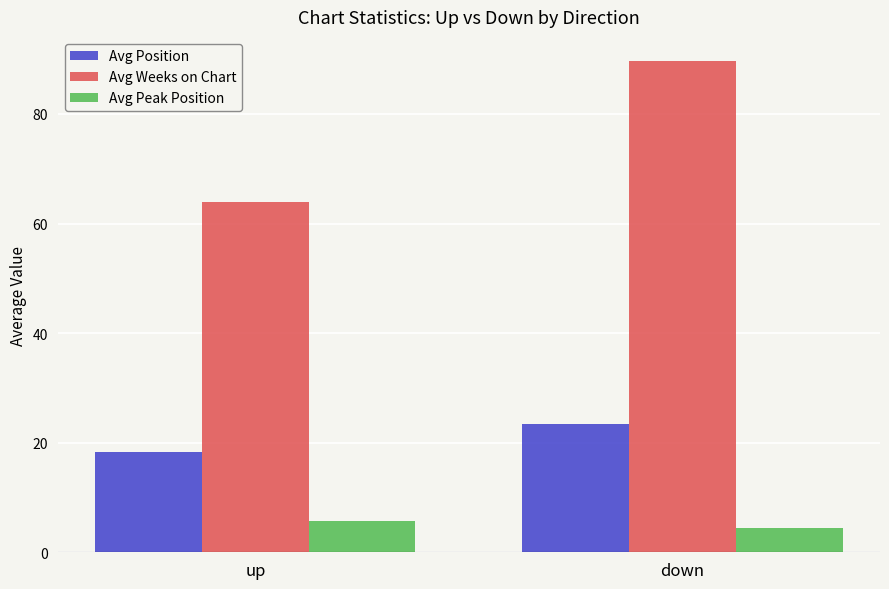

At which category is the sum across all series the highest?

down